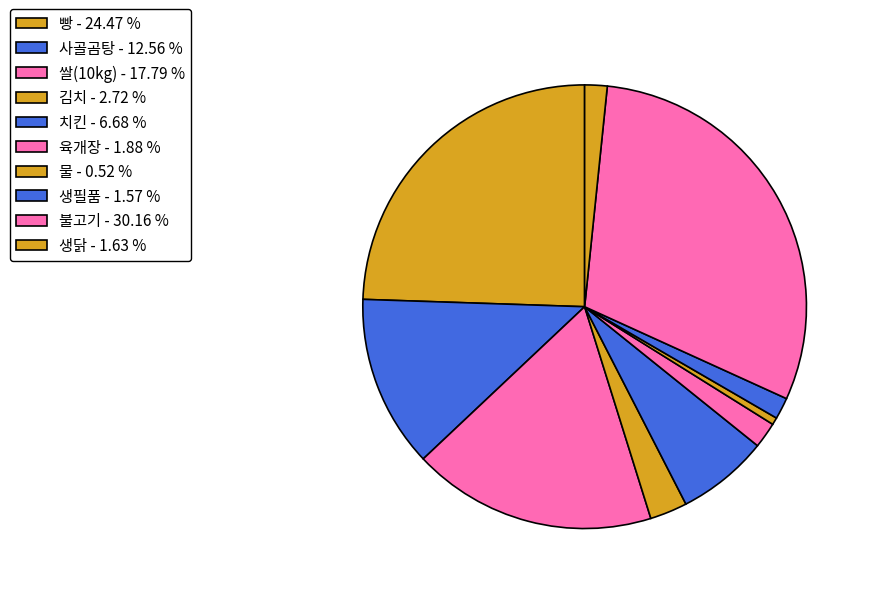

The 치킨 slice represents 7% of the pie. True or false?

True